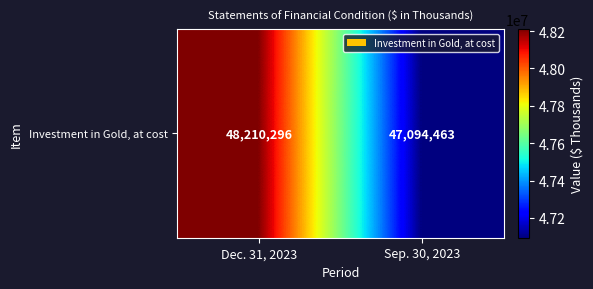

Between Dec. 31, 2023 and Sep. 30, 2023, which is larger?

Dec. 31, 2023